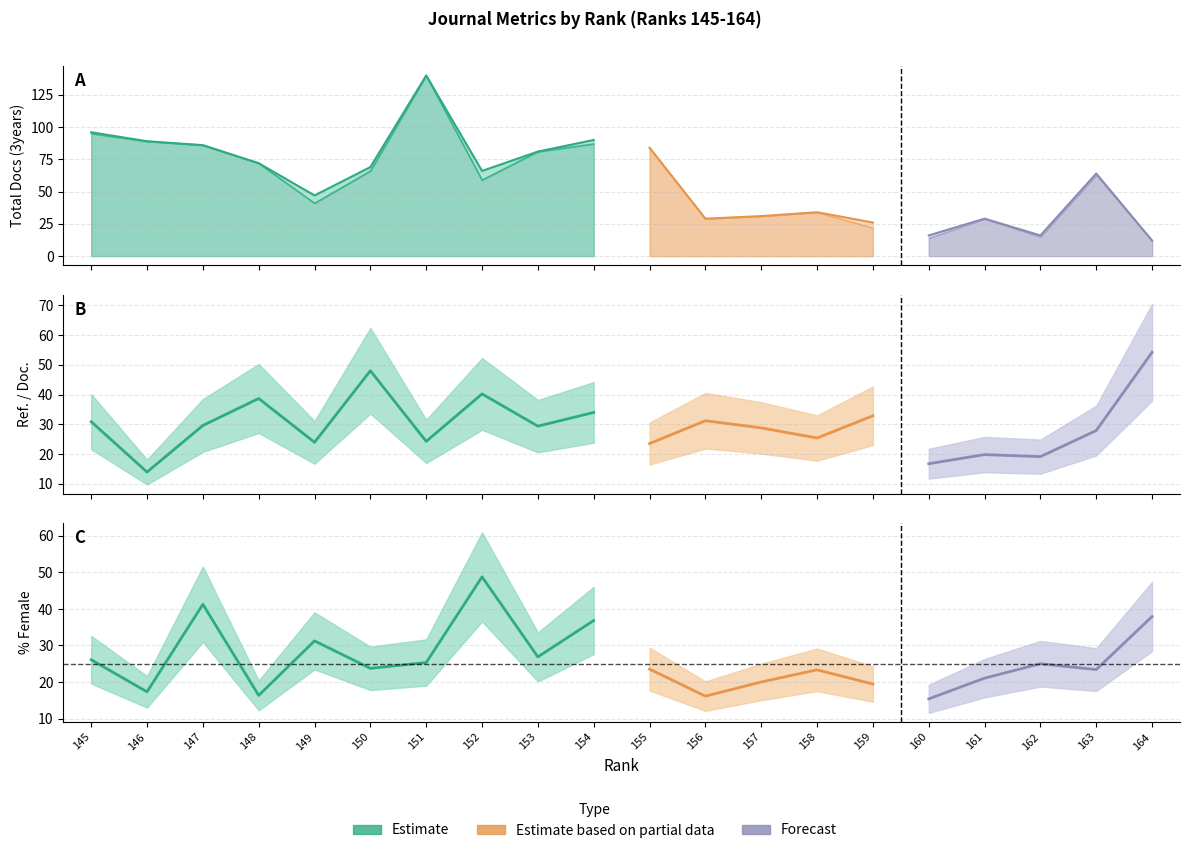

What is the total value across all series at 152?

214.0